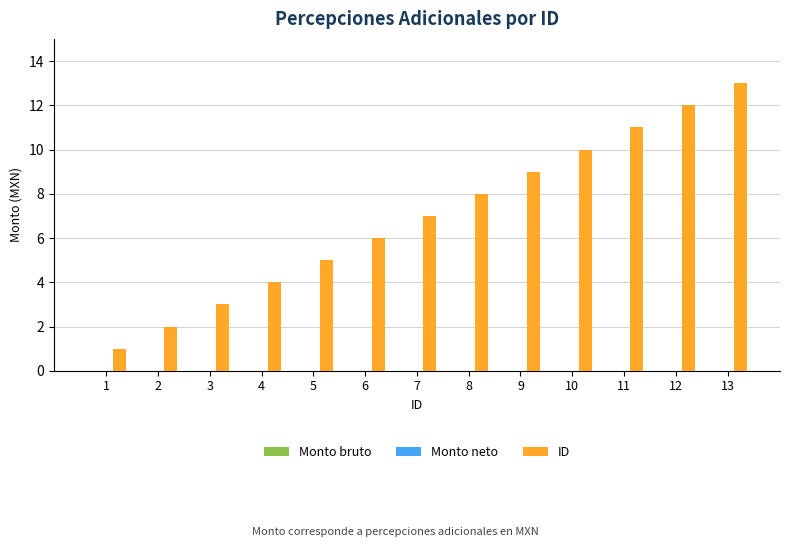

Between 3 and 10, which is larger?

10